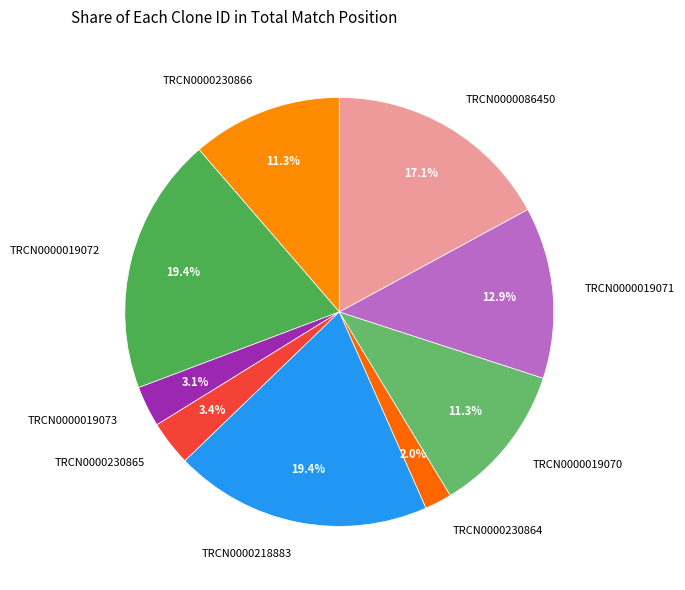

To the nearest percent, what portion does TRCN0000019072 represent?

19%